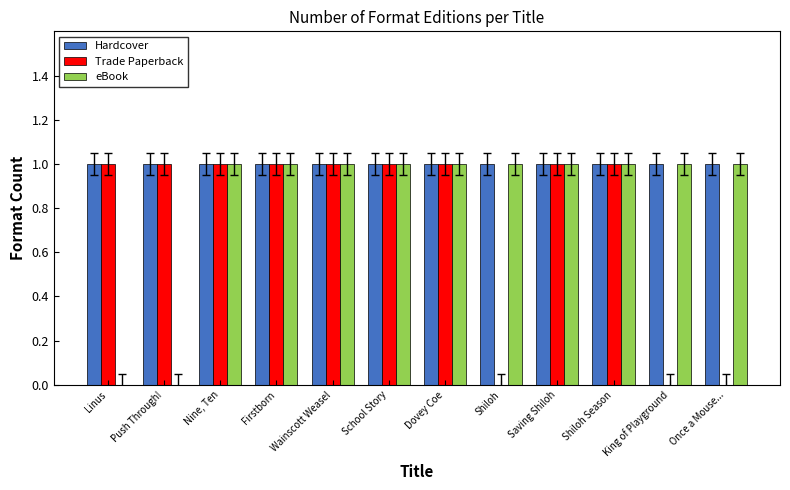

What are all the series names shown in the legend?

Hardcover, Trade Paperback, eBook